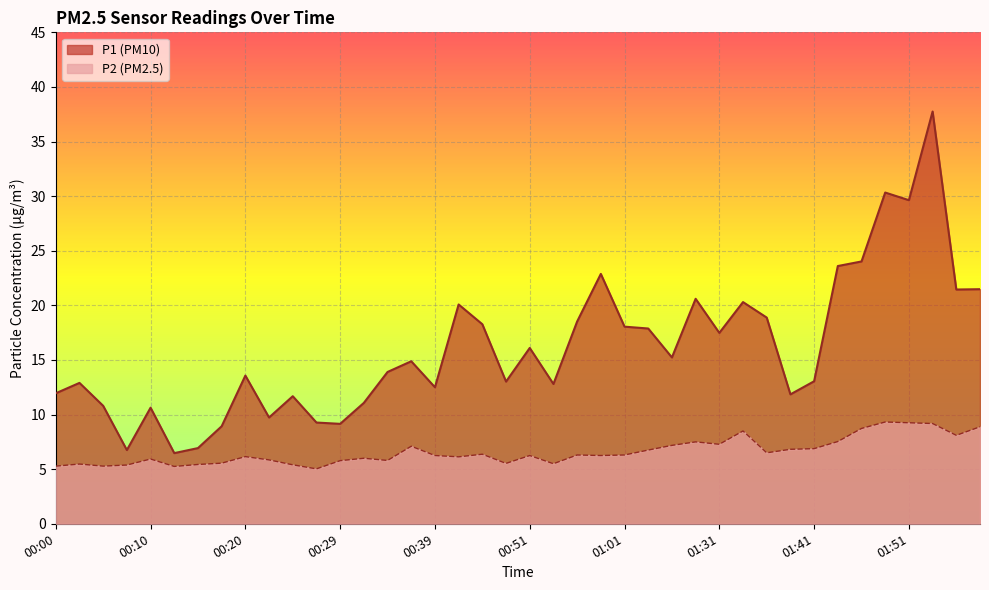

Reading left to right, extract all data points from this chart.

P1: 11.9	12.9	10.8	6.8	10.6	6.5	6.9	8.9	13.6	9.7	11.7	9.3	9.2	11.1	13.9	14.9	12.5	20.1	18.3	13.0	16.1	12.8	18.5	22.9	18.1	17.9	15.2	20.6	17.5	20.3	18.9	11.8	13.1	23.6	24.0	30.3	29.6	37.8	21.4	21.5
P2: 5.3	5.5	5.3	5.4	5.9	5.2	5.4	5.5	6.2	5.8	5.4	5.0	5.8	6.0	5.8	7.1	6.2	6.1	6.4	5.5	6.2	5.5	6.3	6.2	6.3	6.8	7.2	7.5	7.3	8.5	6.5	6.8	6.9	7.5	8.7	9.3	9.2	9.2	8.1	8.9